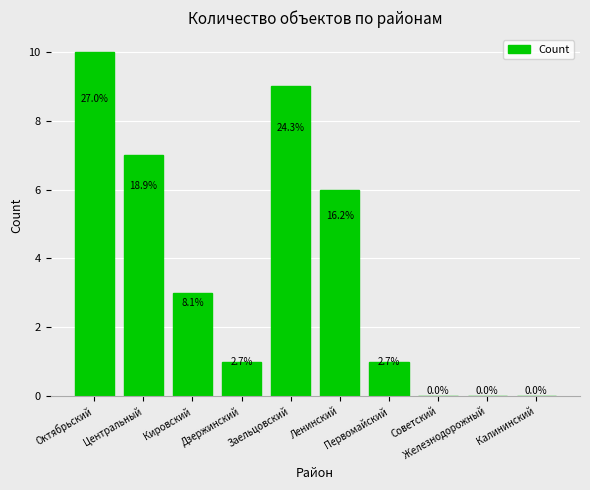

Are the bars horizontal?

No